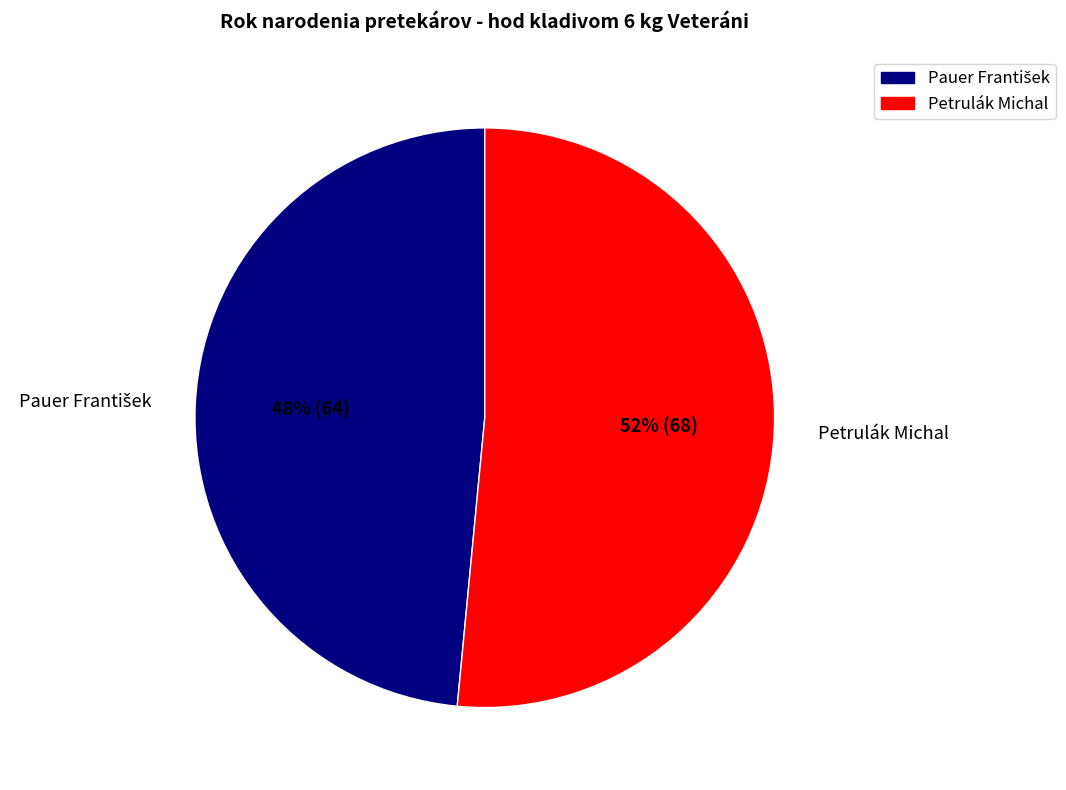

Is Petrulák Michal the majority of the pie?

Yes